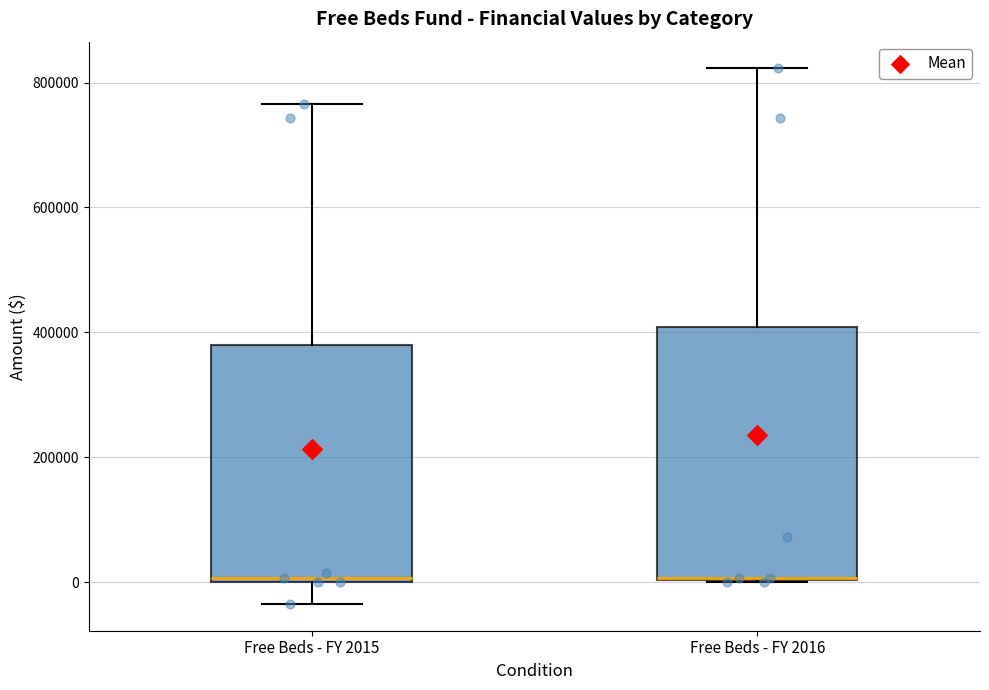

Reading left to right, transcribe this box plot: for each box, give where its median line is, the range the box spans, and where its two whiskers end, as read against the y-axis. The values are not printed on the chart, so give them approximately, as read against the axis.

Free Beds - FY 2015: median 0 (just above the box's lower edge), box 0 to 380000, whiskers -40000 to 760000
Free Beds - FY 2016: median 0 (drawn on the box's lower edge), box 0 to 400000, whiskers 0 to 820000